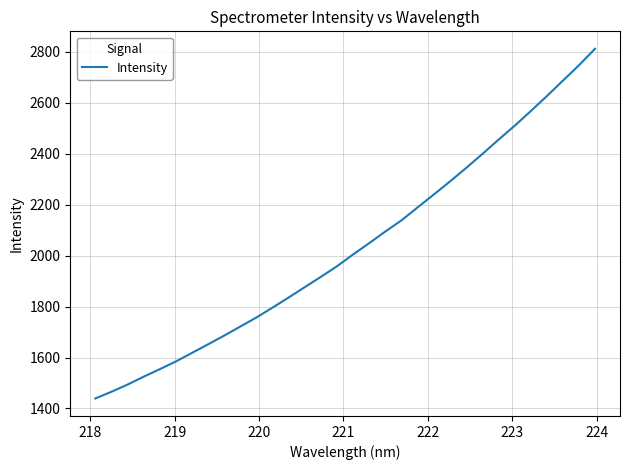

What is the maximum value shown in the chart?

2811.4